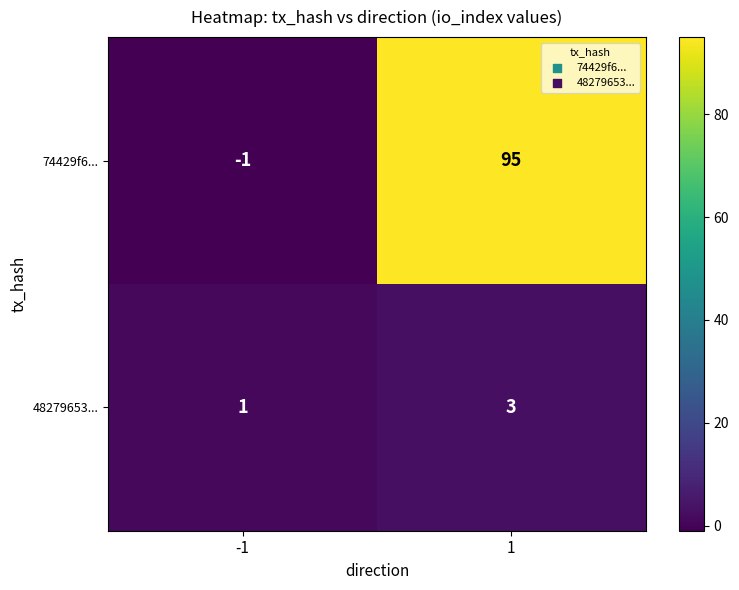

At which category does the chart reach its peak across all series?

1